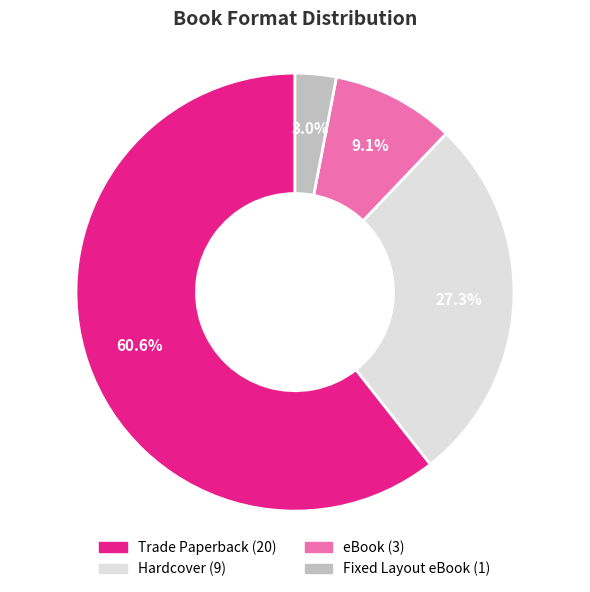

To the nearest percent, what is the difference between the Hardcover and Fixed Layout eBook slice percentages?

24%